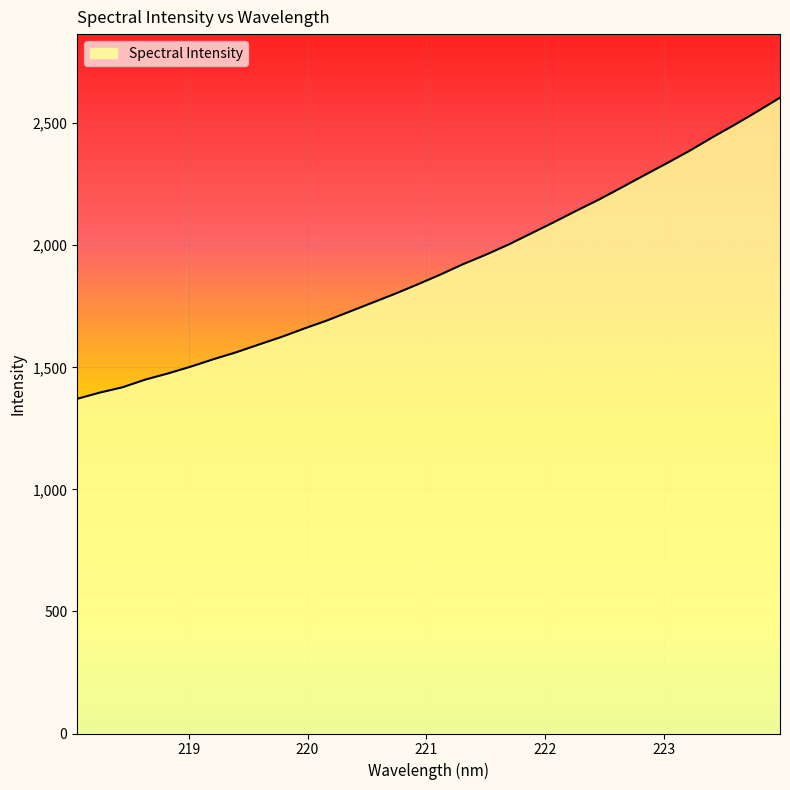

Does the chart have visible grid lines?

Yes